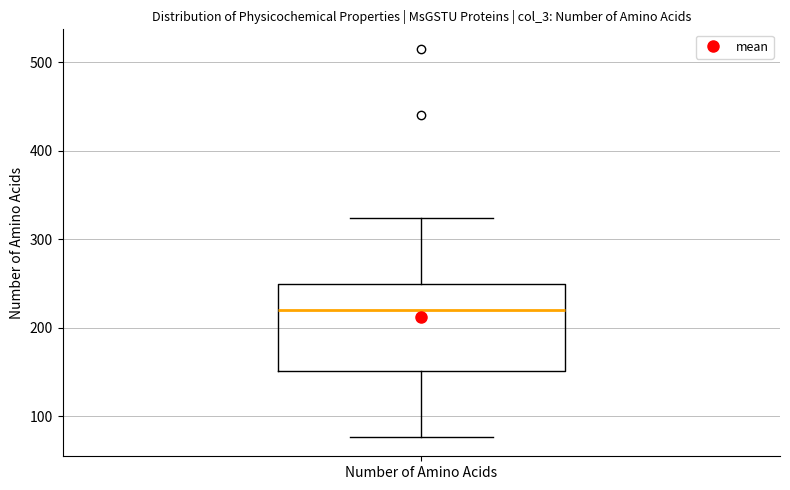

Transcribe this box plot: give where the median line is, the range the box spans, and where the two whiskers end, as read against the y-axis. The values are not printed on the chart, so give them approximately, as read against the axis.

median 220, box 150 to 250, whiskers 80 to 320